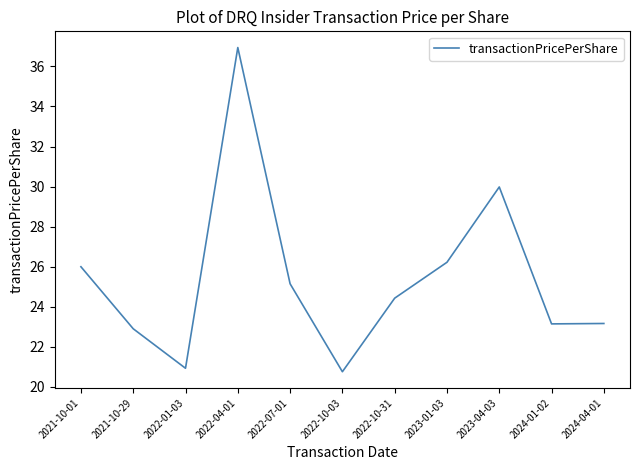

Does the chart display data point markers on the line(s)?

No